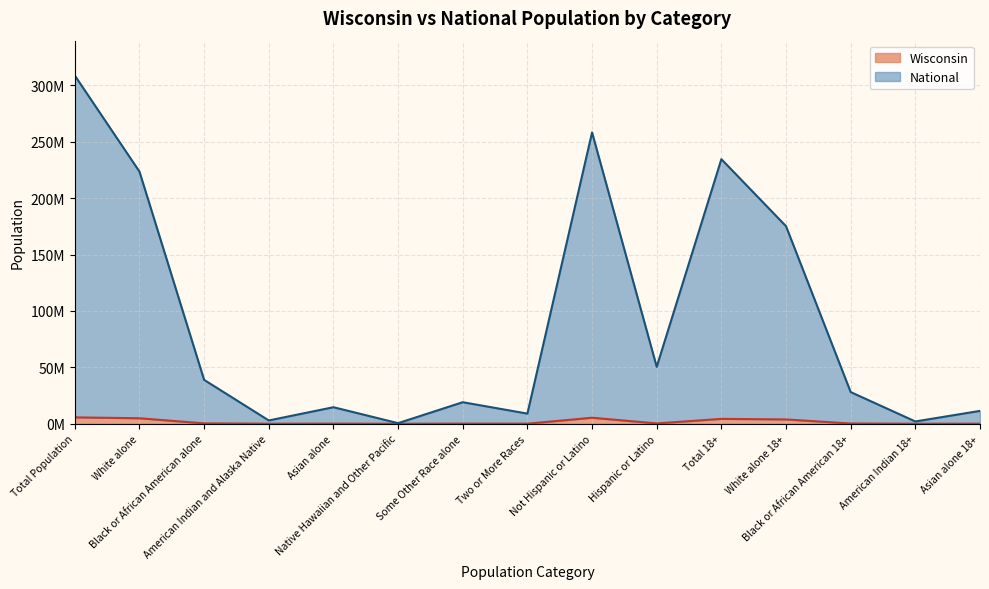

Where does the National series first go above 28088003?

Total Population